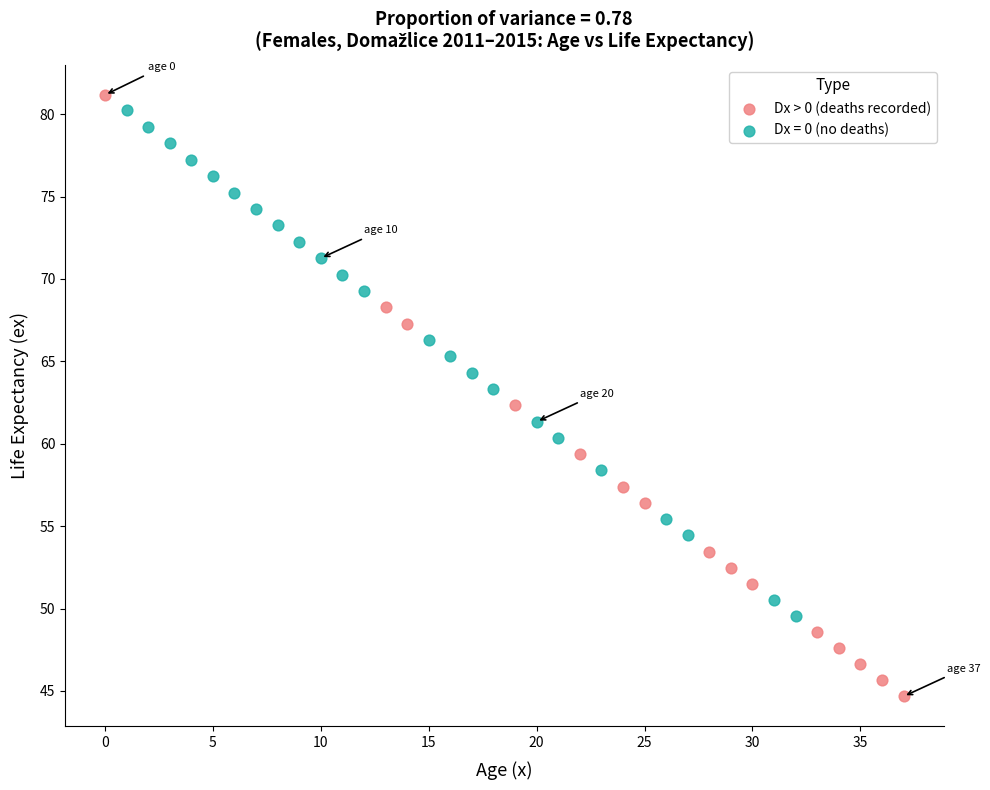

Which series has the widest spread of Y values?

Dx > 0 (deaths recorded)